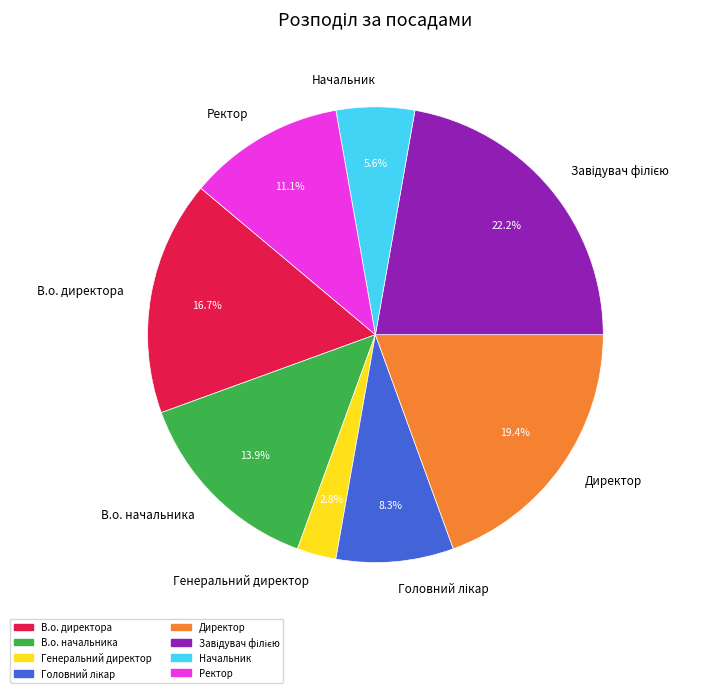

Between Генеральний директор and В.о. начальника, which is larger?

В.о. начальника